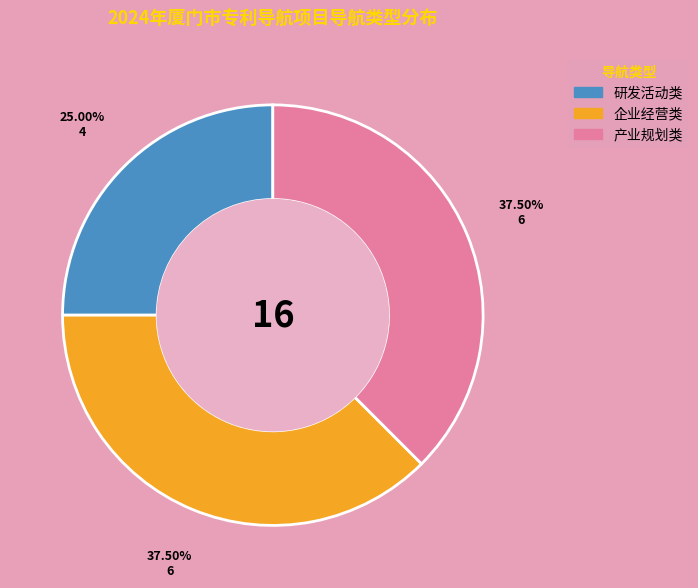

True or false: 研发活动类 accounts for 25% of the total.

True